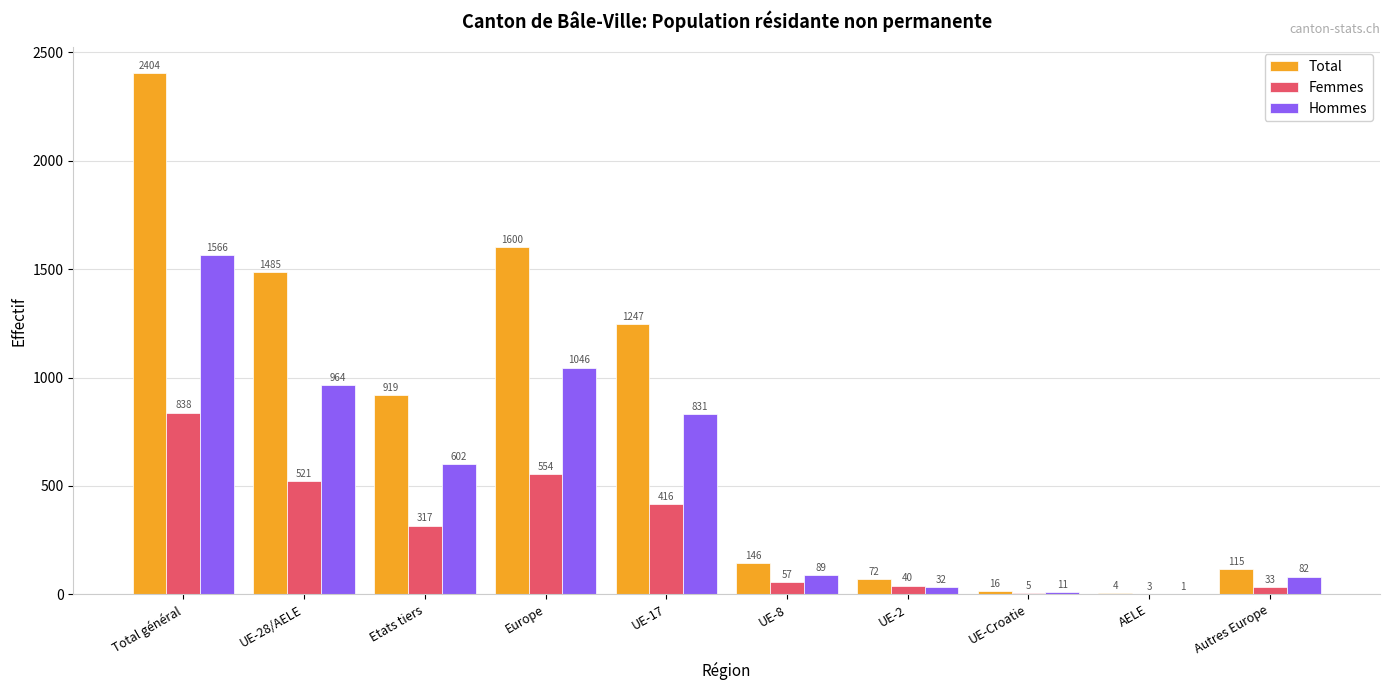

Does the chart contain stacked bars?

No